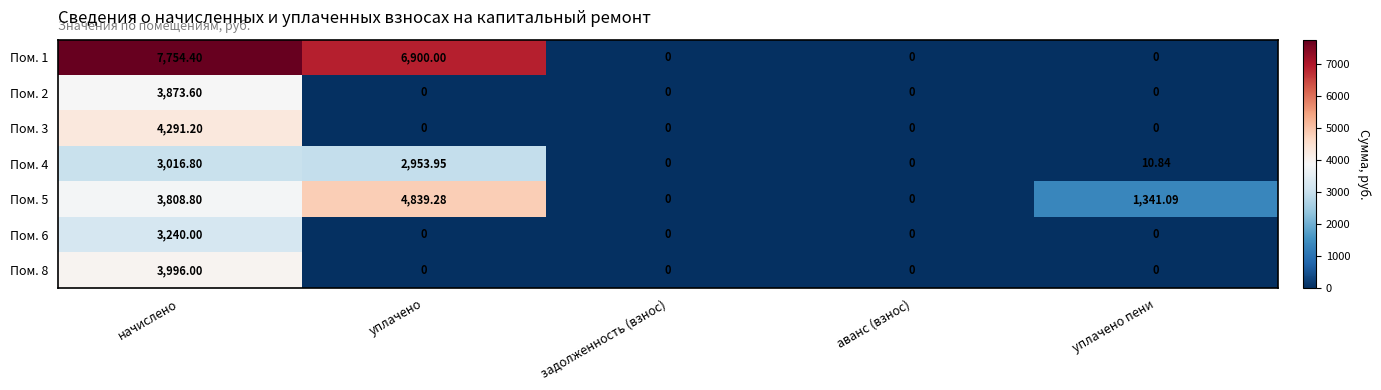

Where does the Пом. 5 series first go above 1341?

начислено